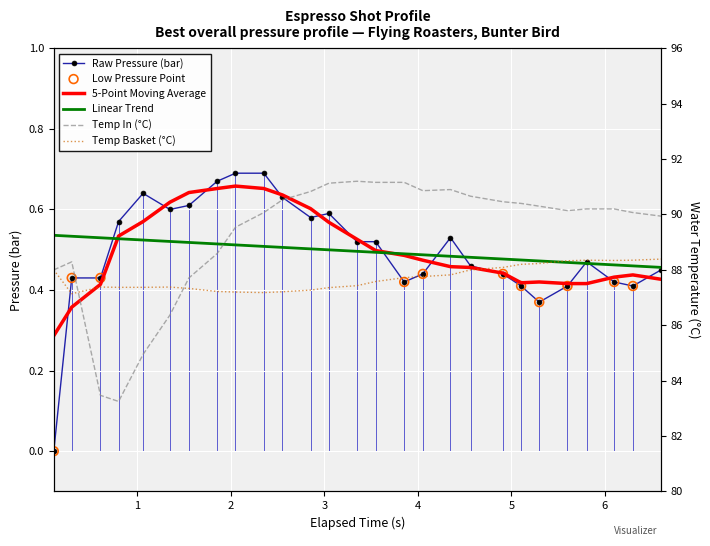

Which series has the widest spread of Y values?

water_temperature_in